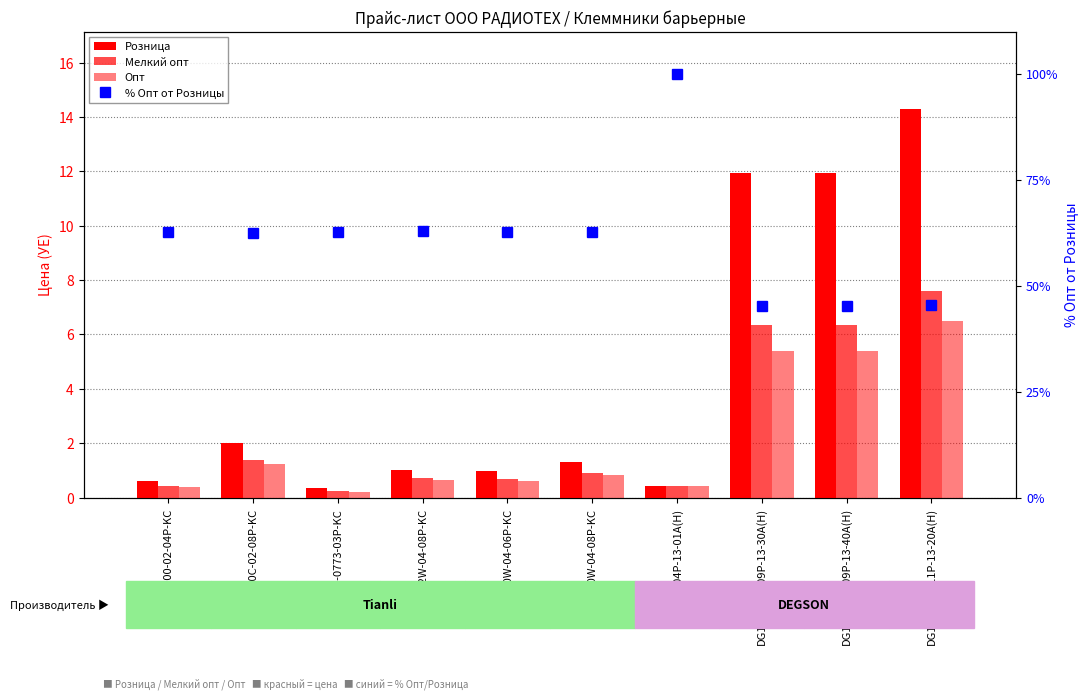

Which category has the lowest value in the Опт series?

B762-02-0773-03P-KC